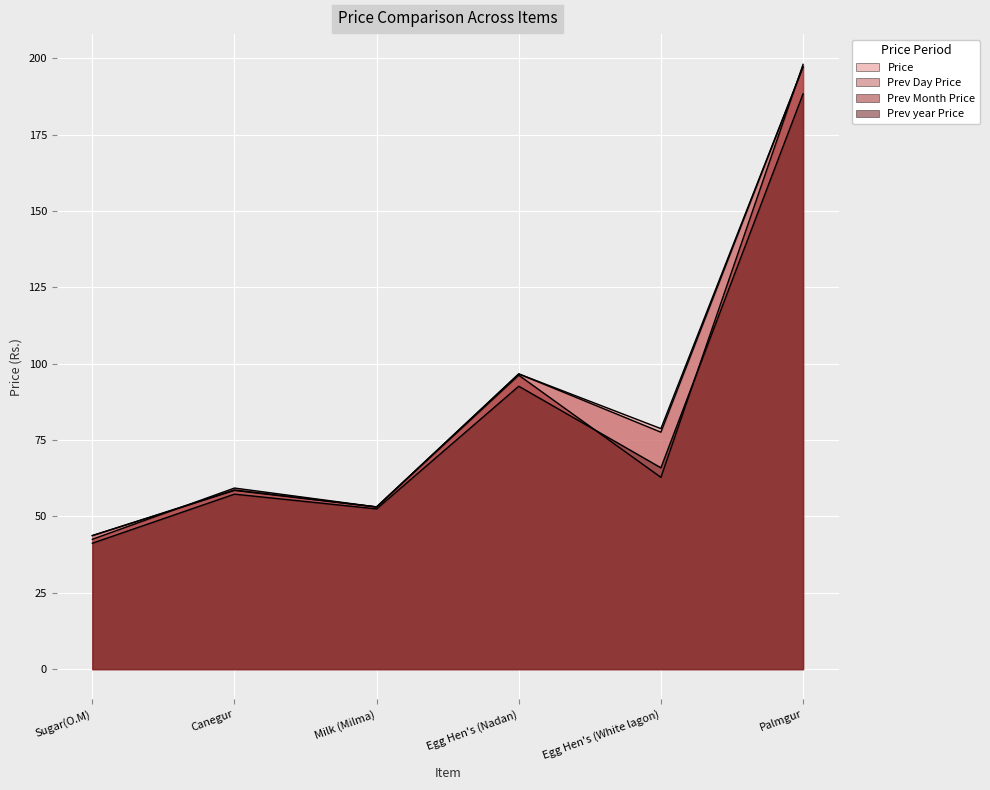

At which category is the sum across all series the highest?

Palmgur